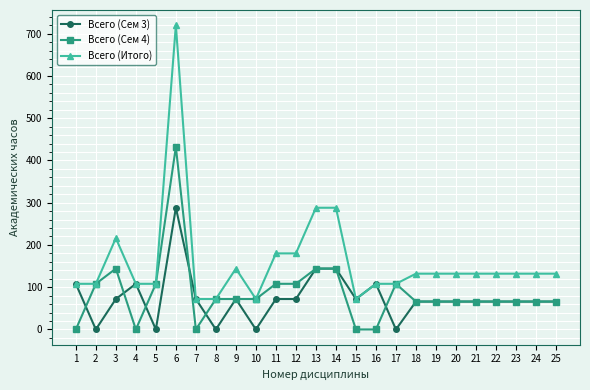

At which category is the sum across all series the highest?

6